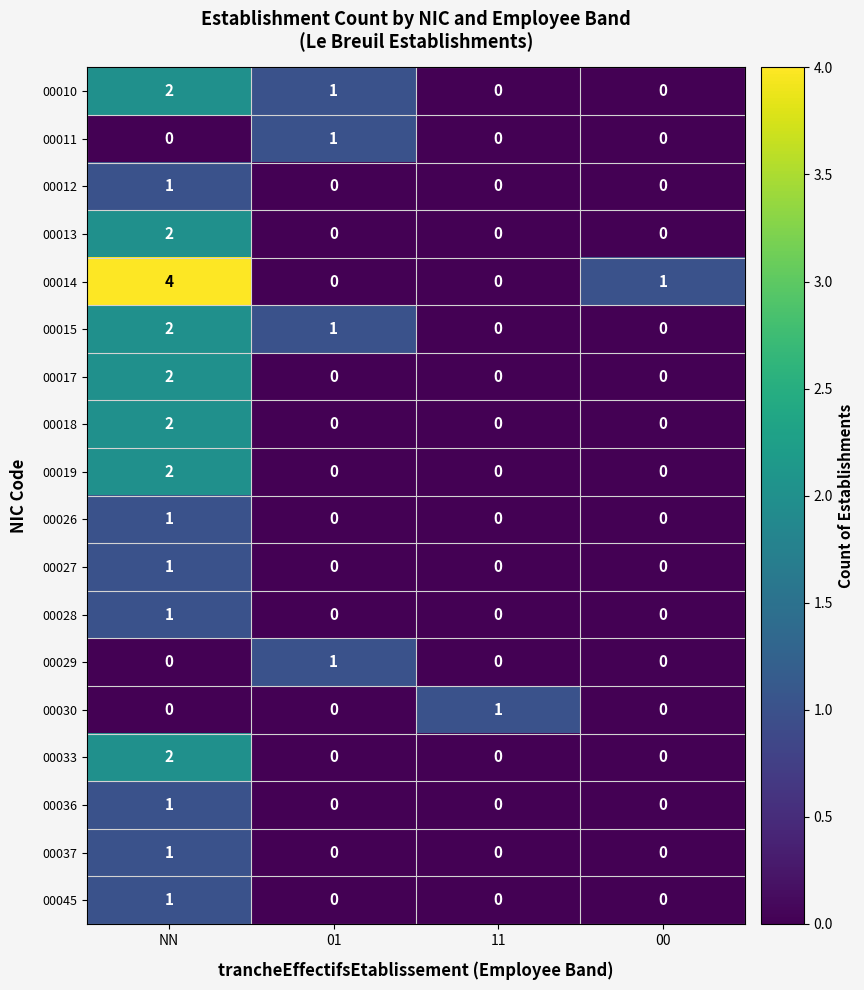

What is the greatest value displayed?

4